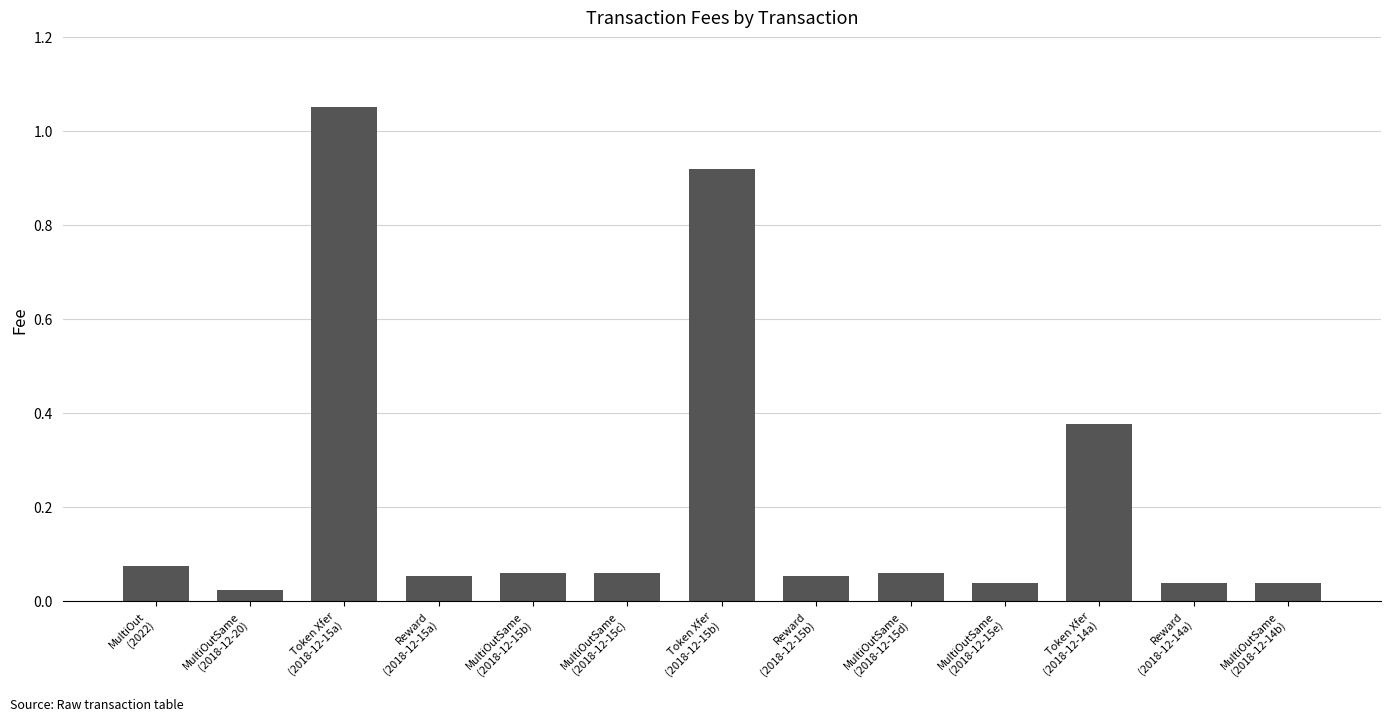

At which category does the chart reach its peak across all series?

Token Xfer
(2018-12-15a)